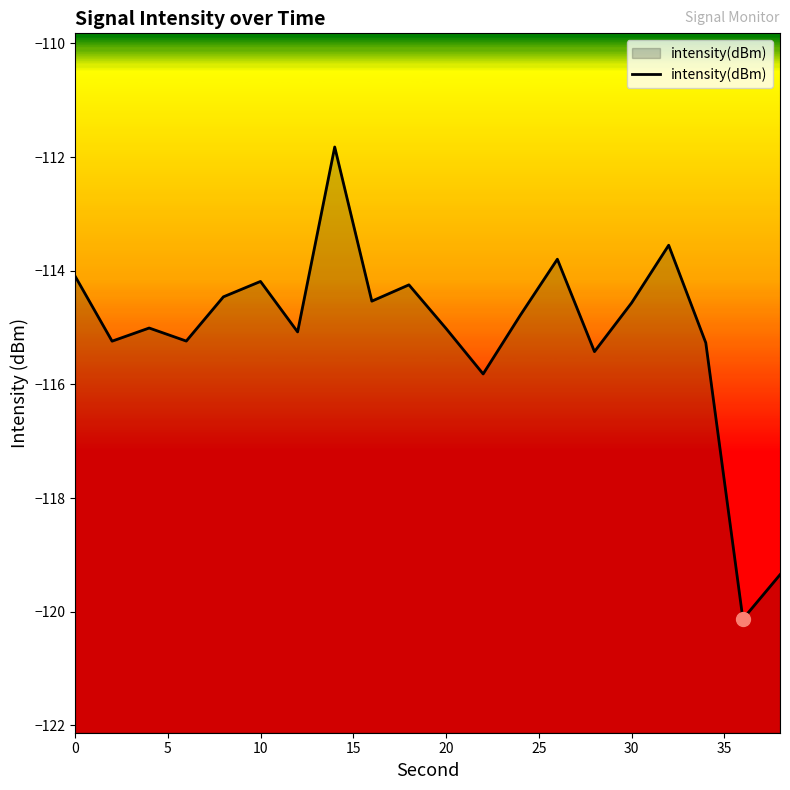

What is the value of the 5th point from the left?

-114.5